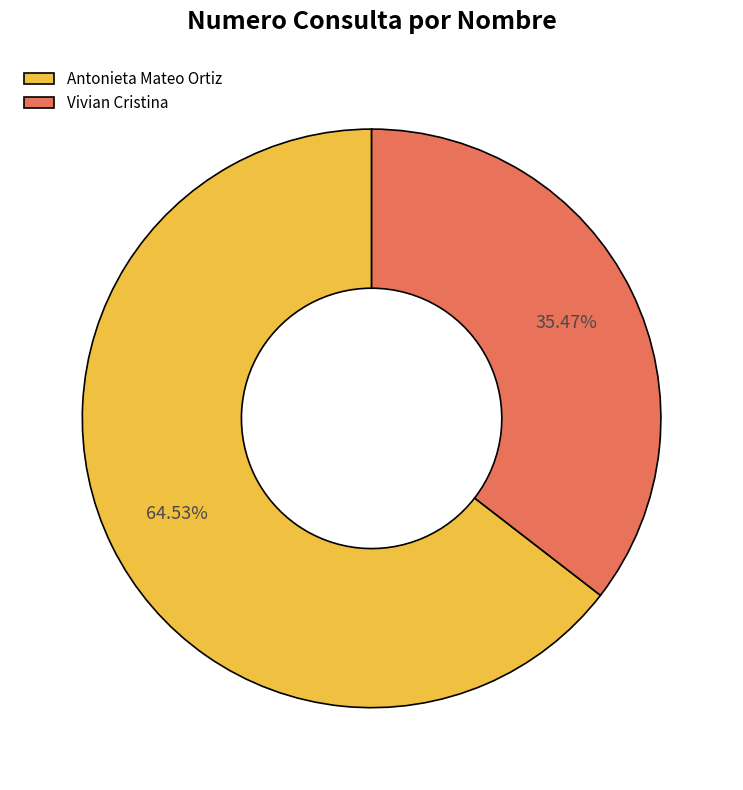

What is the smallest slice in the pie chart?

Vivian Cristina